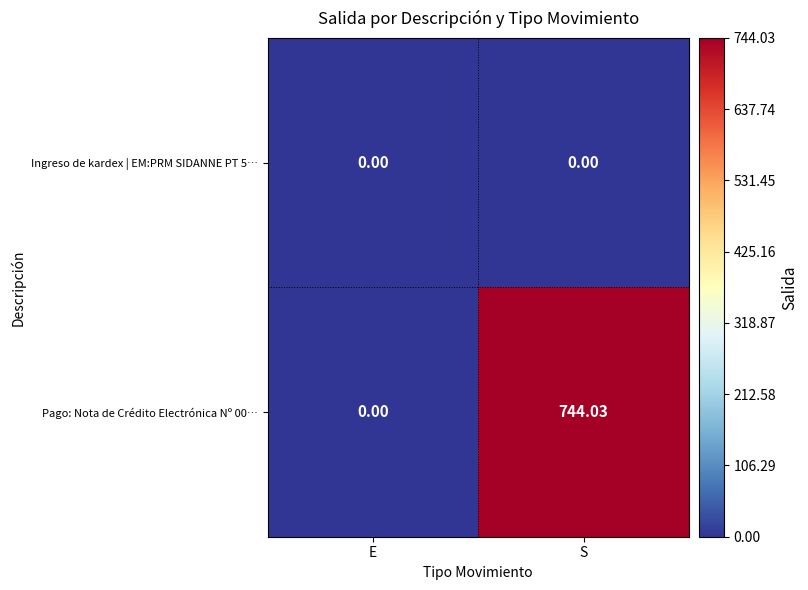

What is the maximum value shown in the chart?

744.0